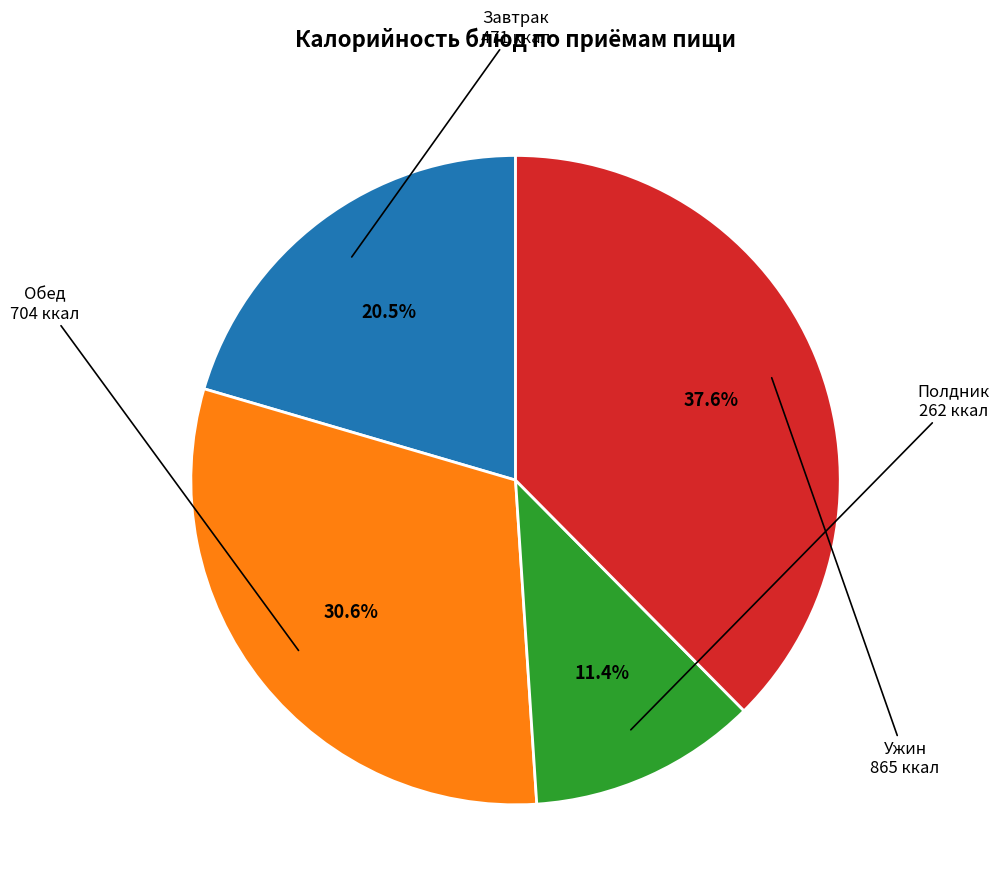

Is there a majority slice in this chart?

No